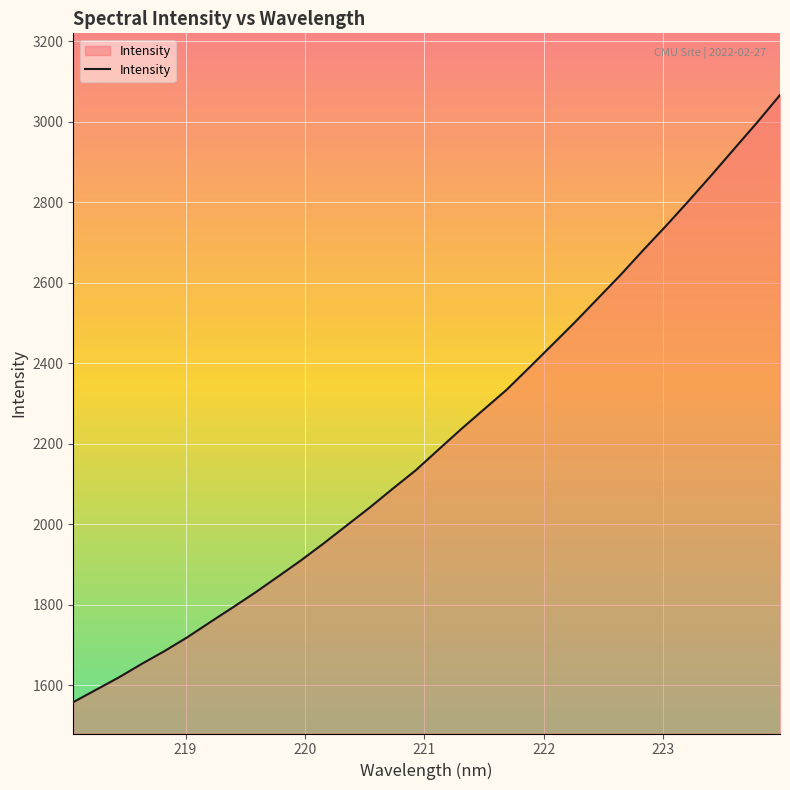

What is the greatest value displayed?

3066.9